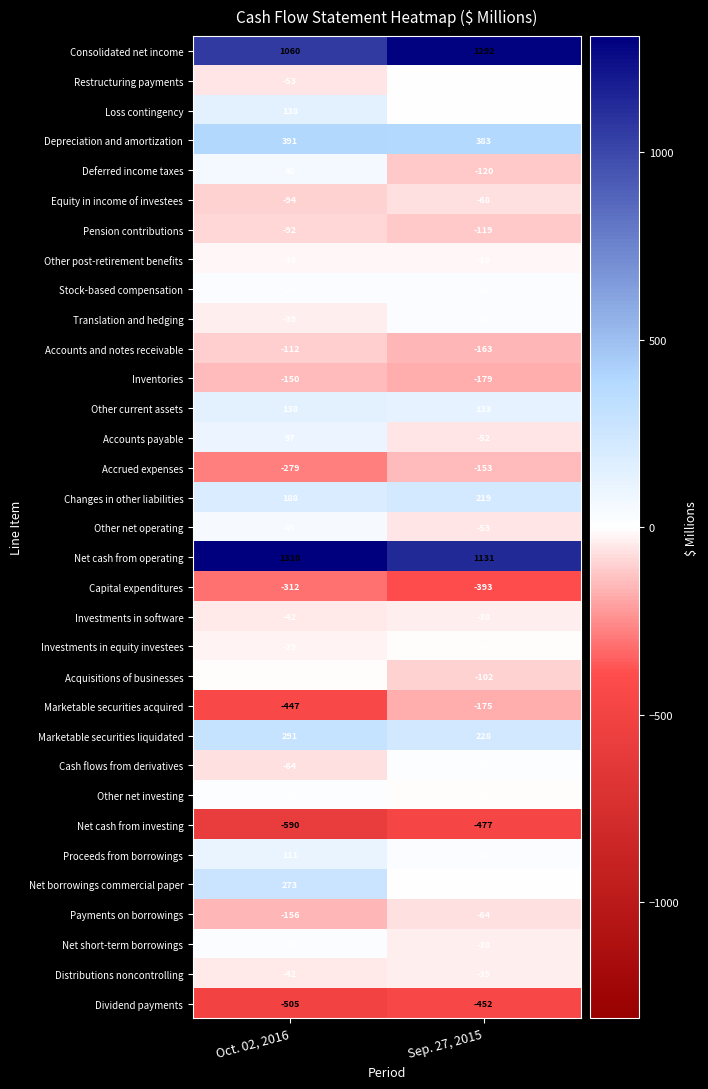

What is the smallest value displayed?

-590